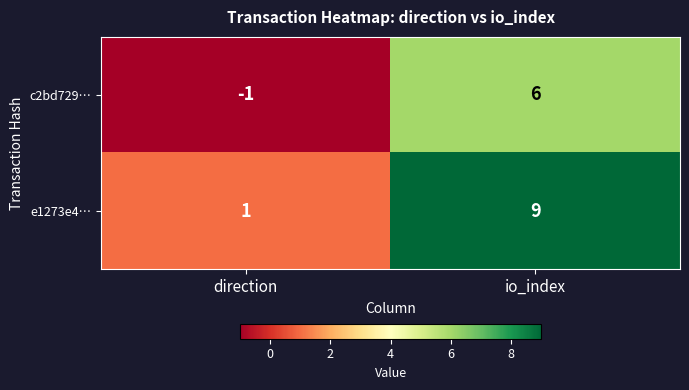

What is the spread (max minus min) of values at direction?

2